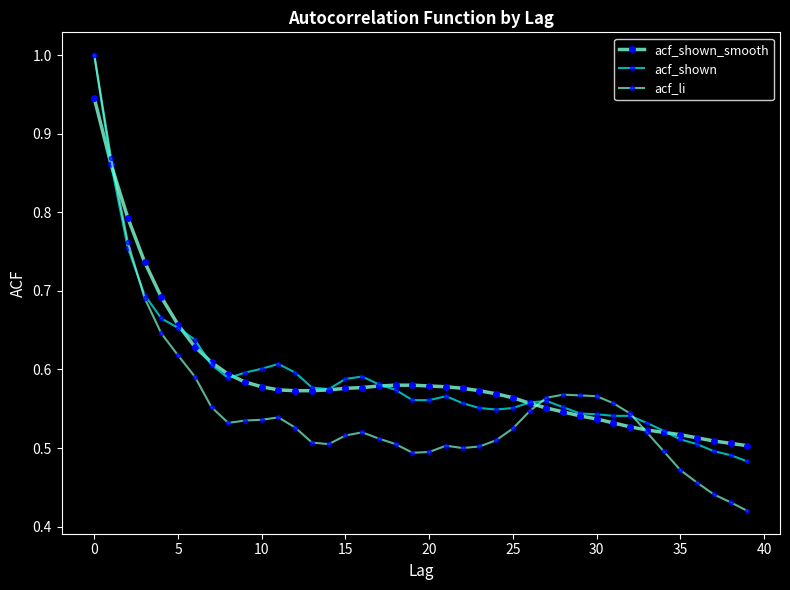

What is the maximum value shown in the chart?

1.0